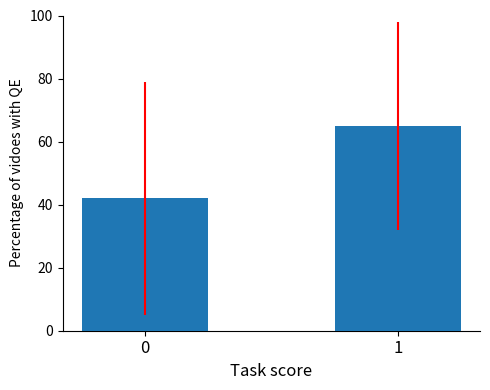

Reading left to right, transcribe all the data shown in this chart.

42	65